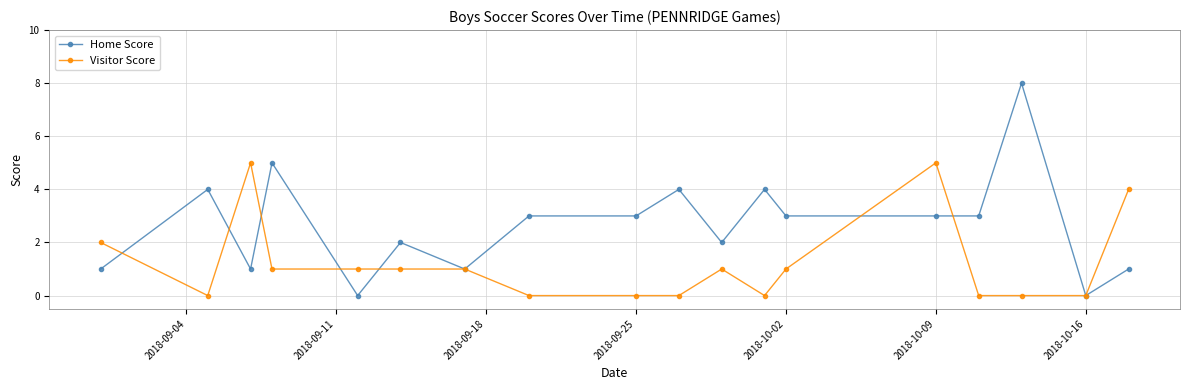

What is the difference between the maximum and minimum values in the Home Score series?

8